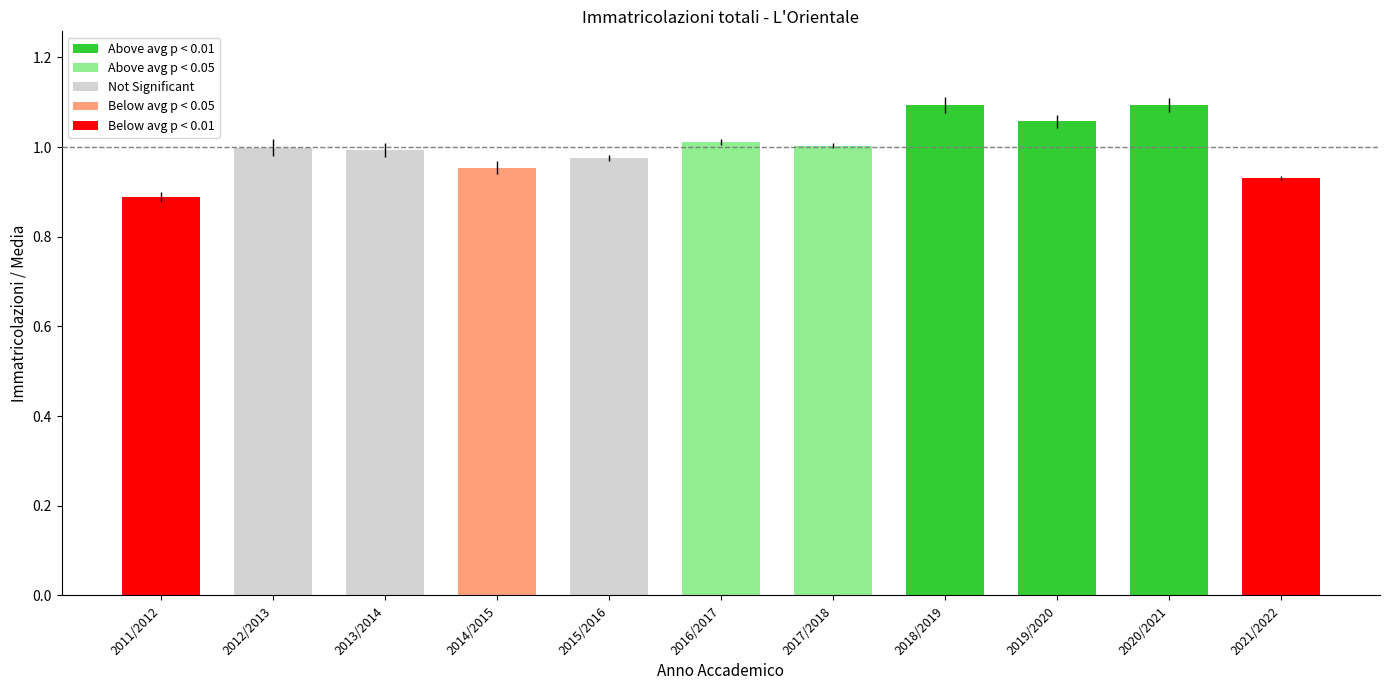

What is the label of the 8th bar from the right?

2014/2015